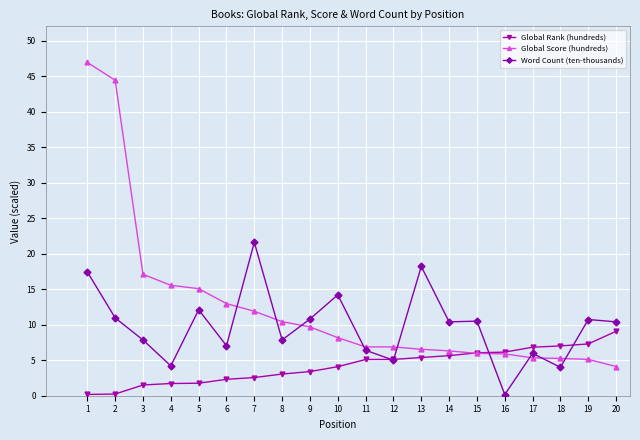

True or false: Global Rank (hundreds) has a value of 5.6 at 14.

True